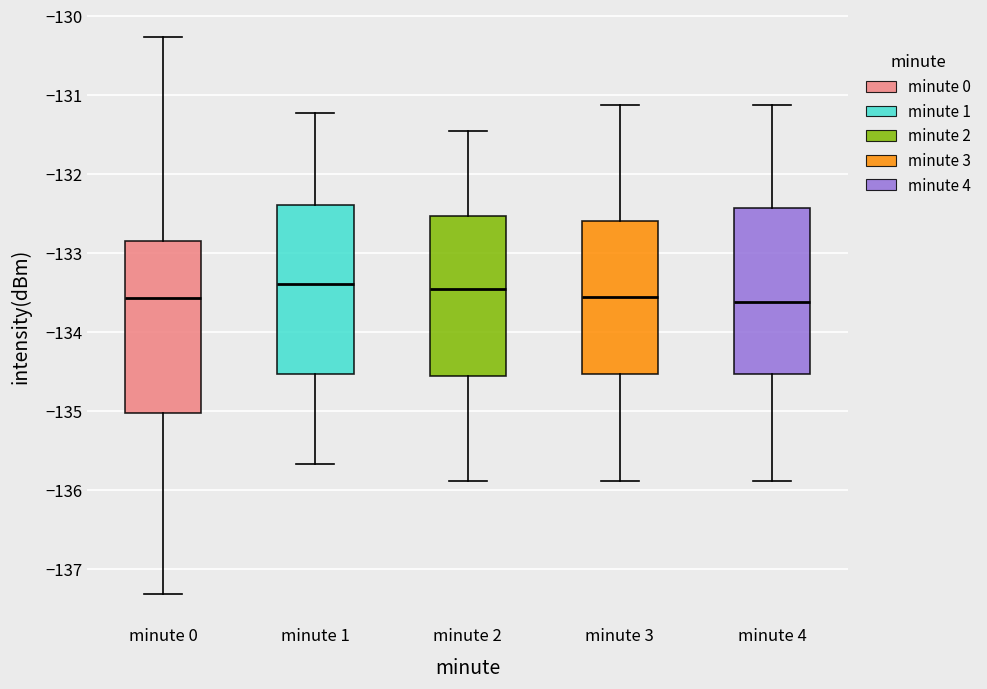

Where is the lower edge of the box for minute 3 on the y-axis? The values are not printed on the chart, so give them approximately, as read against the axis.

-134.5